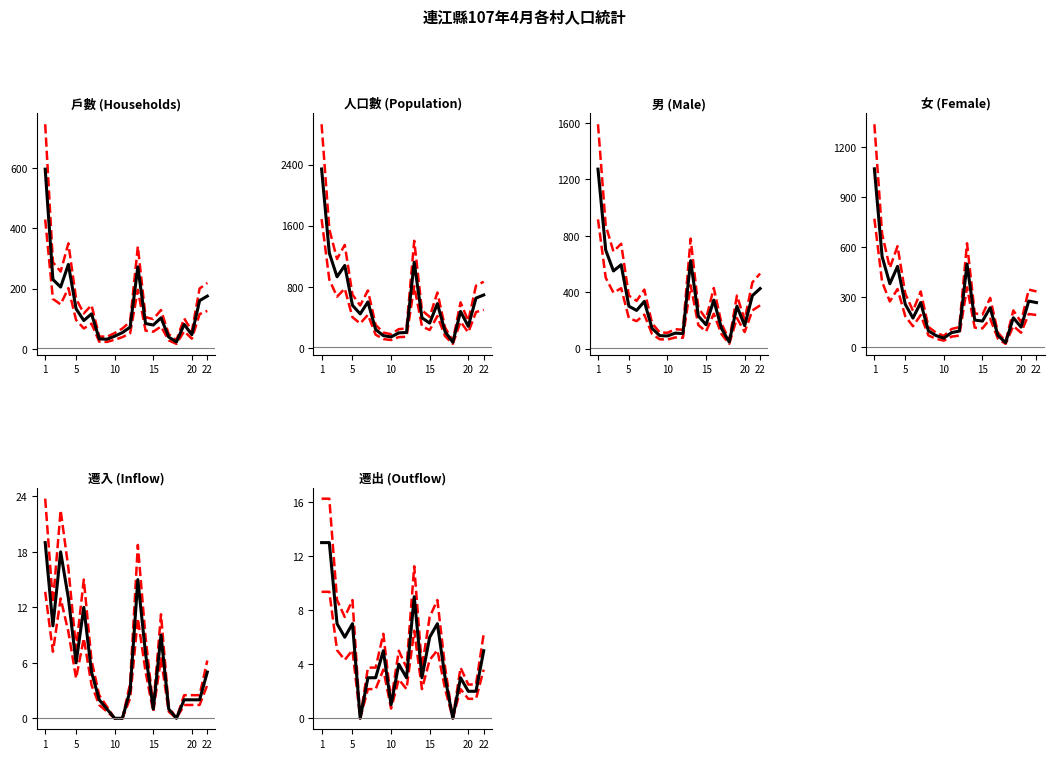

Rank the categories by 戶數 value from lowest to highest.

西坵村, 四維村, 珠螺村, 田沃村, 白沙村, 福正村, 后沃村, 芹壁村, 坂里村, 青帆村, 橋仔村, 津沙村, 大坪村, 馬祖村, 仁愛村, 中柳村, 樂華村, 福沃村, 復興村, 塘岐村, 清水村, 介壽村